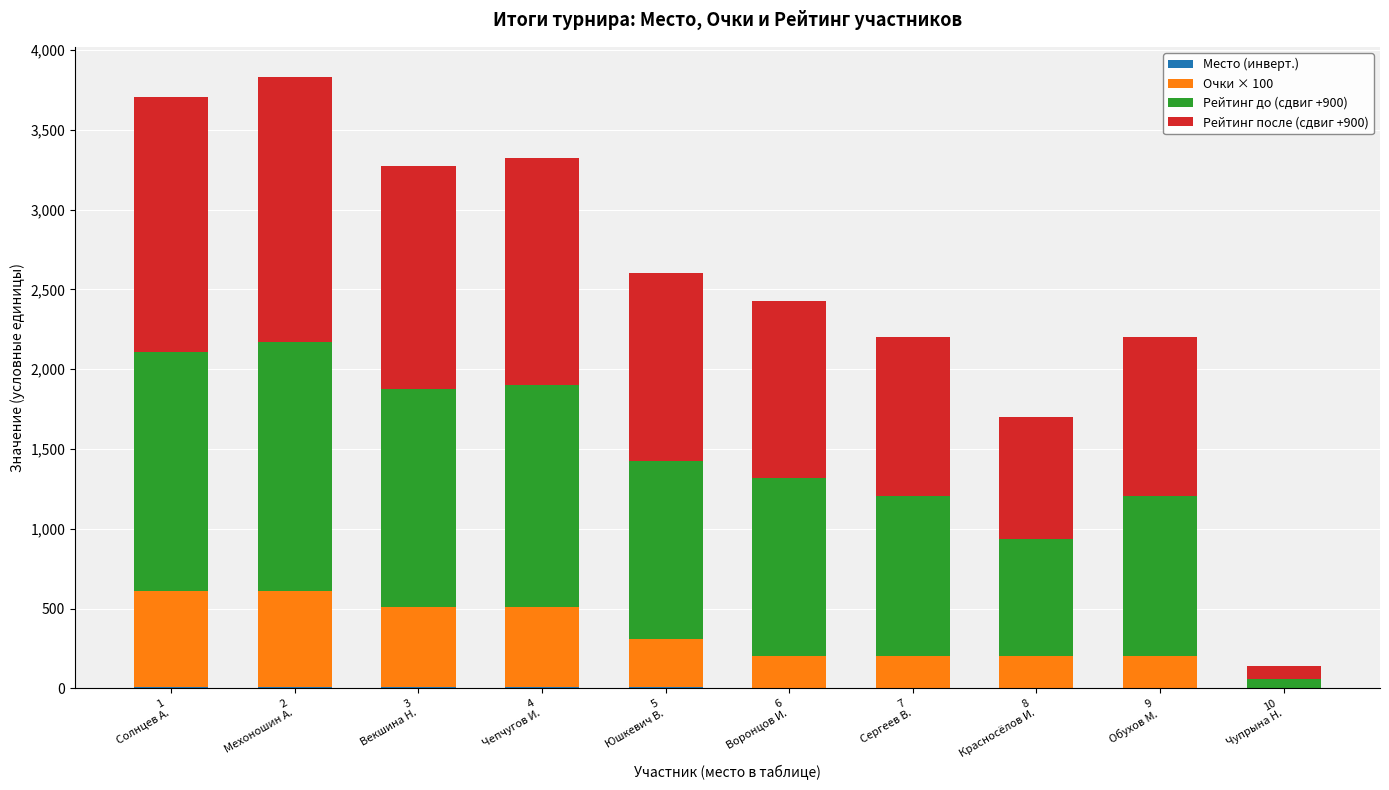

What is the label of the 9th bar from the right?

2
Мехоношин А.